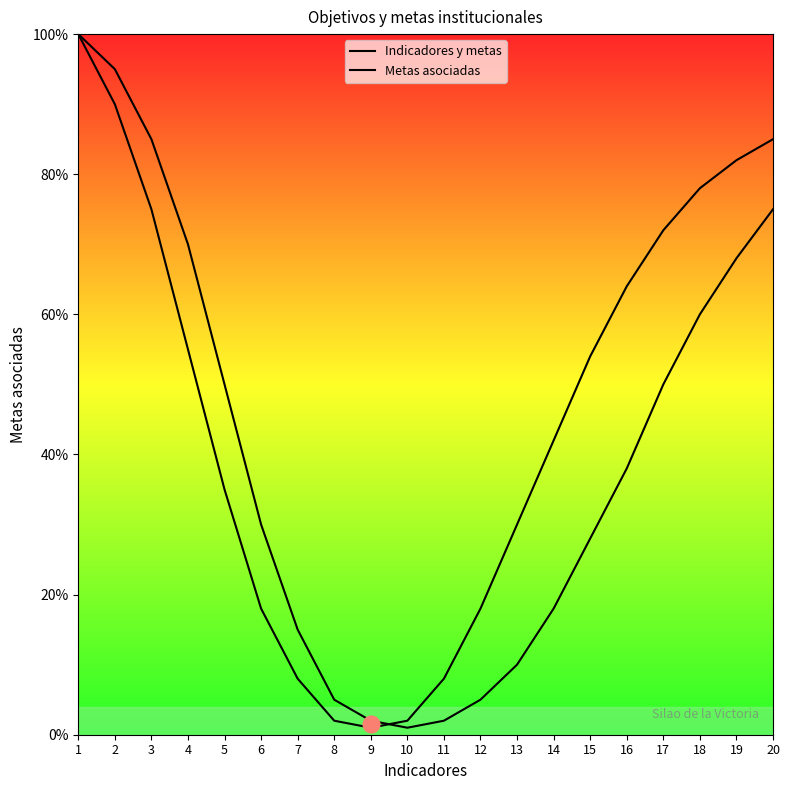

What is the approximate value of Indicadores y metas at 17, to the nearest 5?

50